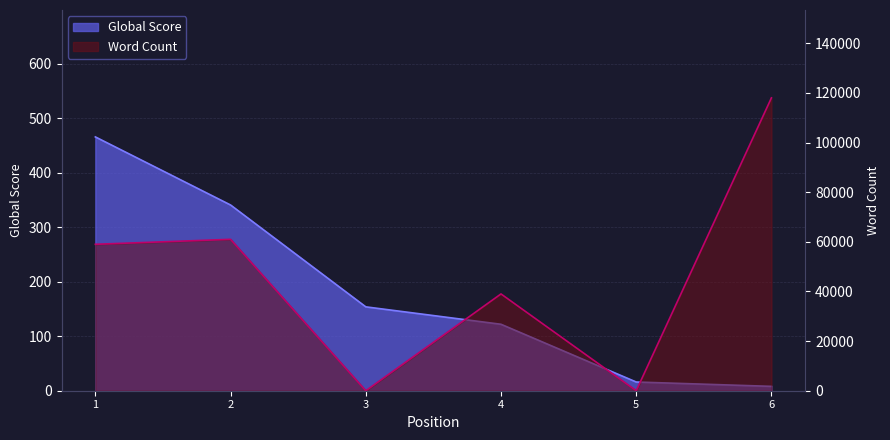

Where is the first local minimum for Word Count?

3